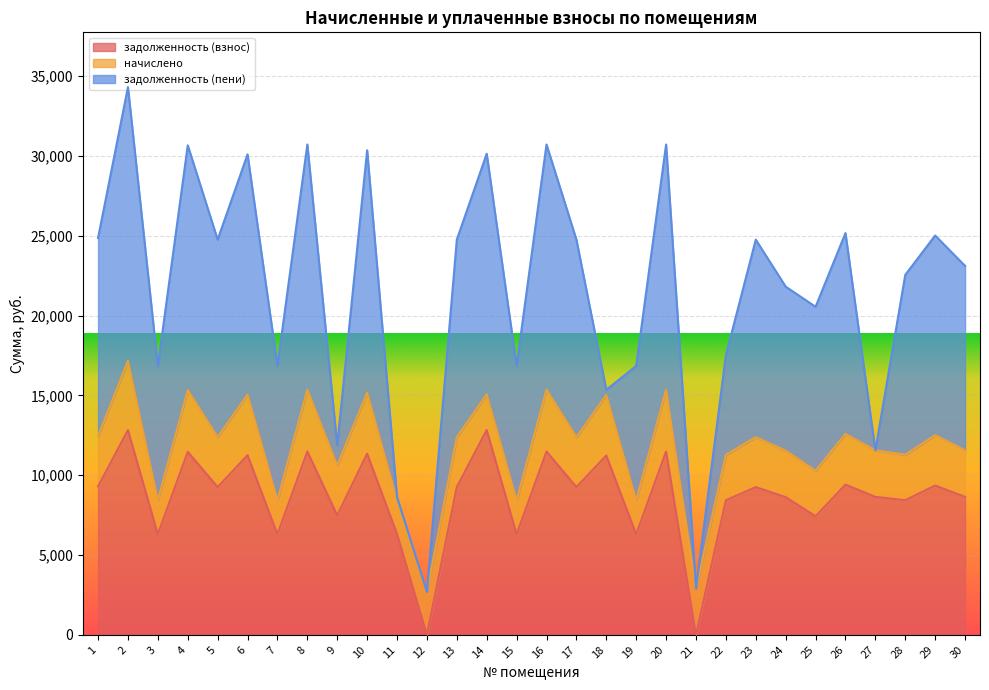

Reading left to right, what are all the values shown in this chart?

задолженность (взнос): 1=9292.8	2=12825.6	3=6297.6	4=11462.4	5=9254.4	6=11251.2	7=6297.6	8=11481.6	9=7484.4	10=11347.2	11=6316.8	12=0.0	13=9254.4	14=12825.6	15=6297.6	16=11481.6	17=9254.4	18=11232.0	19=6297.6	20=11481.6	21=0.2	22=8428.8	23=9254.4	24=8620.8	25=7428.8	26=9408.0	27=8640.0	28=8428.8	29=9350.4	30=8640.0
начислено: 1=3136.3	2=4328.6	3=2125.4	4=3868.6	5=3123.4	6=3797.3	7=2125.4	8=3875.0	9=3116.9	10=3829.7	11=2131.9	12=2689.2	13=3123.4	14=2242.0	15=2125.4	16=3875.0	17=3123.4	18=3790.8	19=2125.4	20=3875.0	21=2903.0	22=2844.7	23=3123.4	24=2909.5	25=2844.7	26=3175.2	27=2916.0	28=2844.7	29=3155.8	30=2916.0
задолженность (пени): 1=12429.1	2=17154.2	3=8423.0	4=15331.0	5=12377.8	6=15048.5	7=8423.0	8=15356.6	9=1268.8	10=15176.9	11=177.7	12=0.0	13=12377.8	14=15067.6	15=8423.0	16=15356.6	17=12377.8	18=323.4	19=8423.0	20=15356.6	21=0.0	22=6243.5	23=12377.8	24=10280.3	25=10273.5	26=12583.2	27=0.0	28=11273.5	29=12506.2	30=11556.0